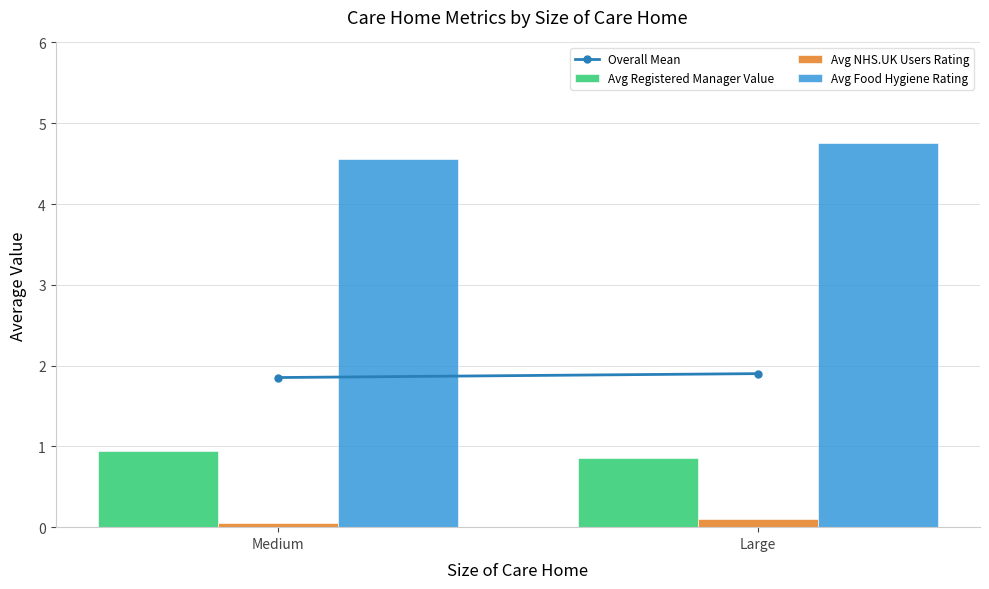

Are the bars grouped side by side (vs. stacked)?

Yes